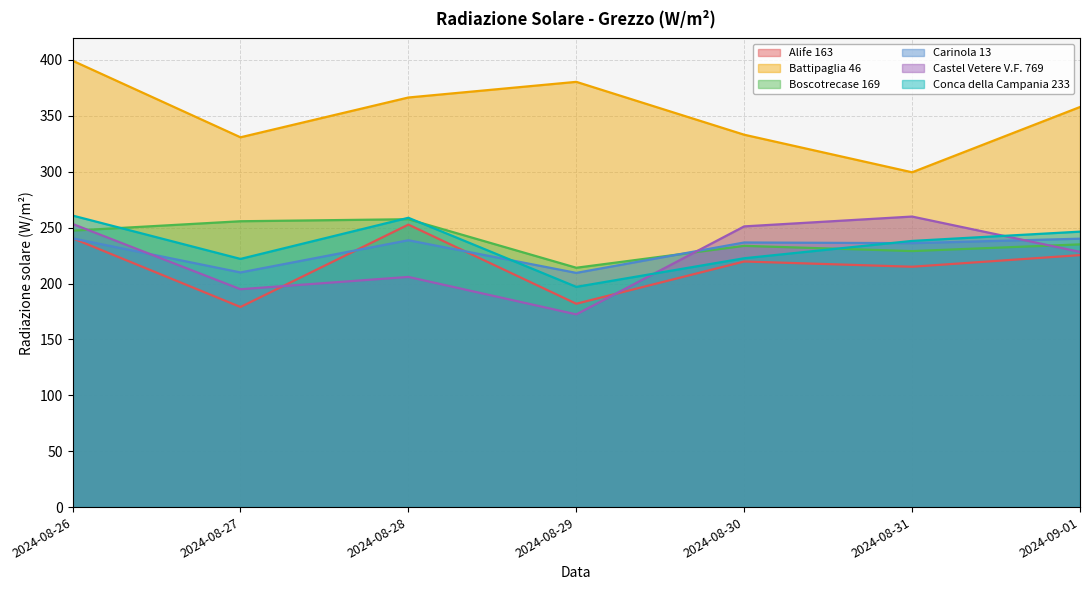

At which label is Conca della Campania 233 closest to 228?

2024-08-30